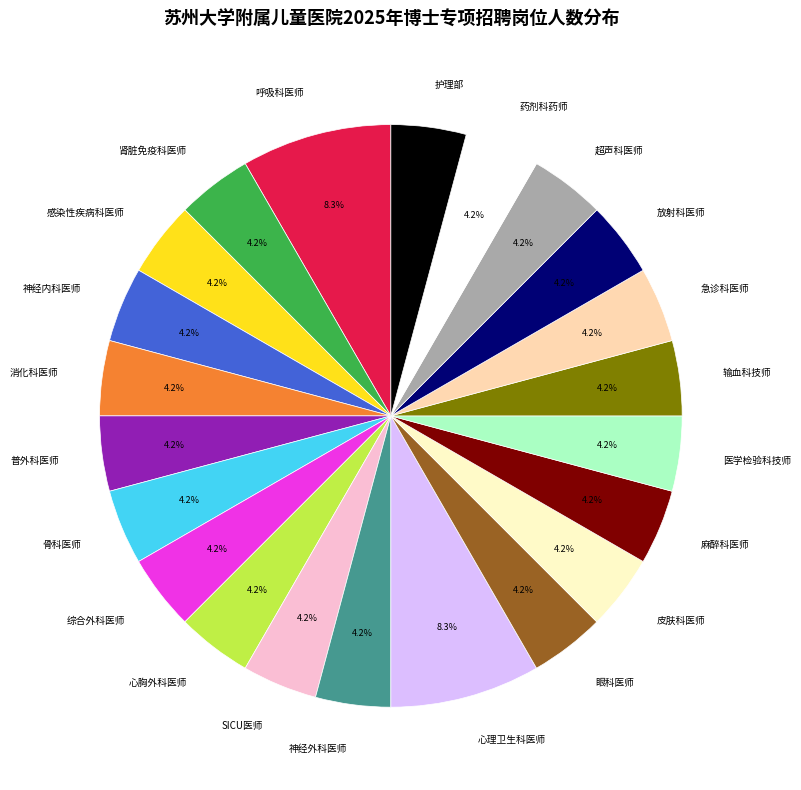

Does 感染性疾病科医师 represent more than half of the total?

No